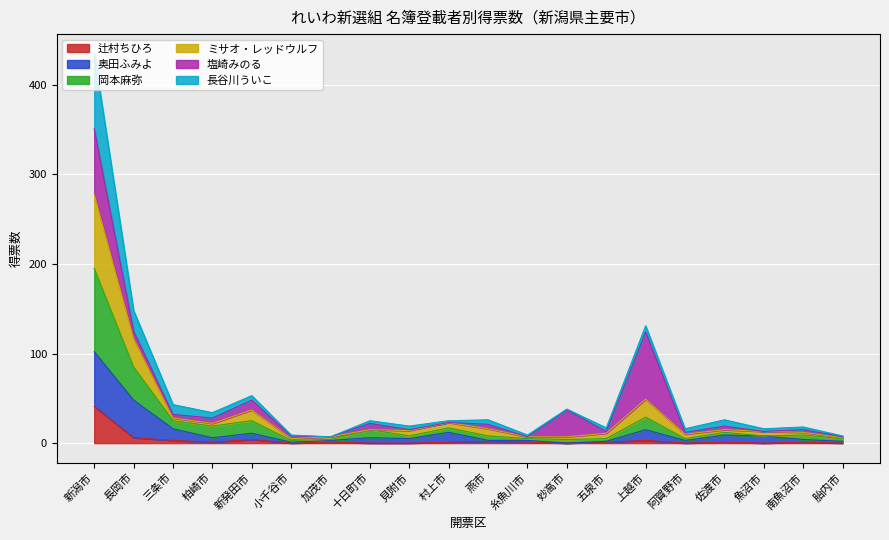

What is the maximum value for 辻村ちひろ?

41